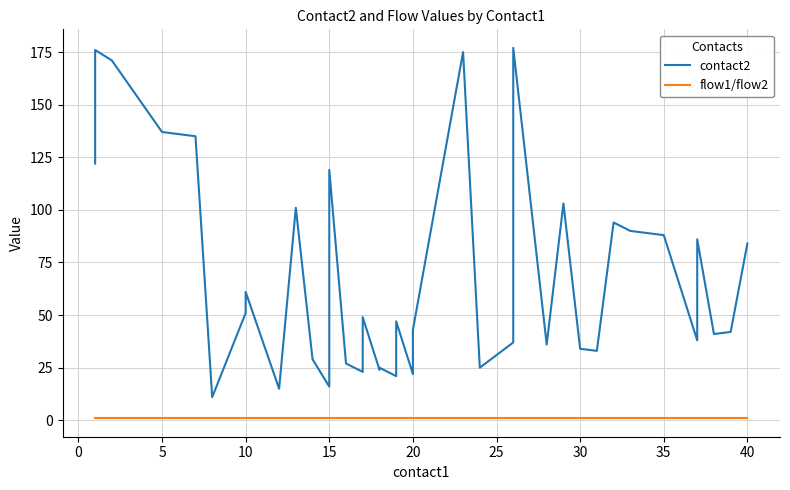

What is the sum of all contact2 values?

2867